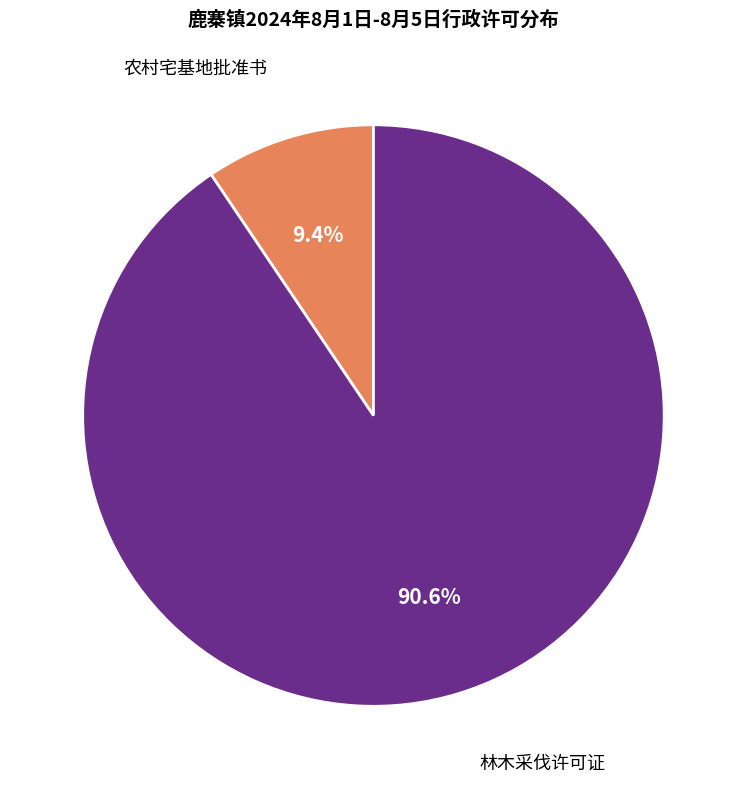

The 林木采伐许可证 slice represents 91% of the pie. True or false?

True